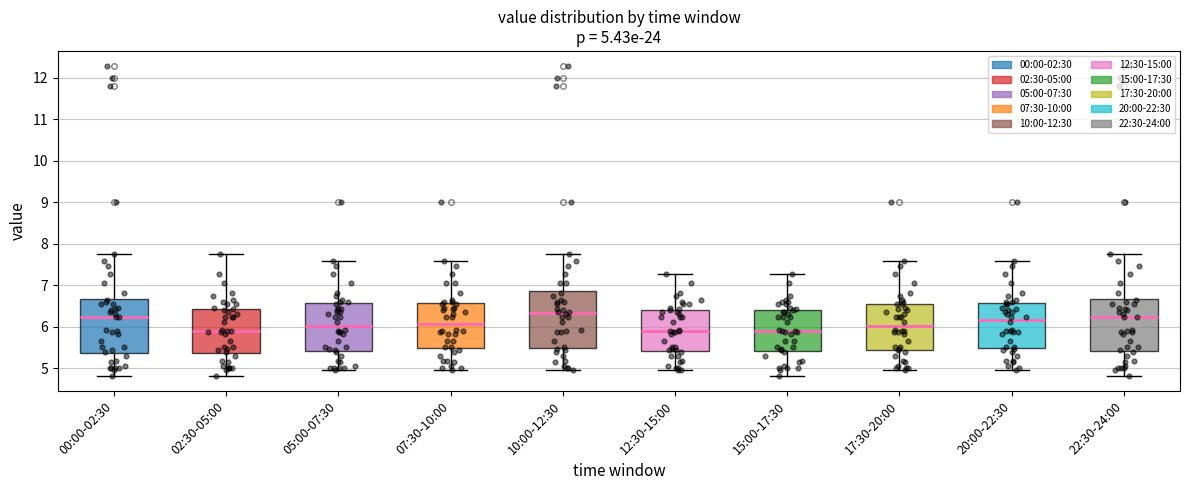

Which box has the highest median line?

10:00-12:30